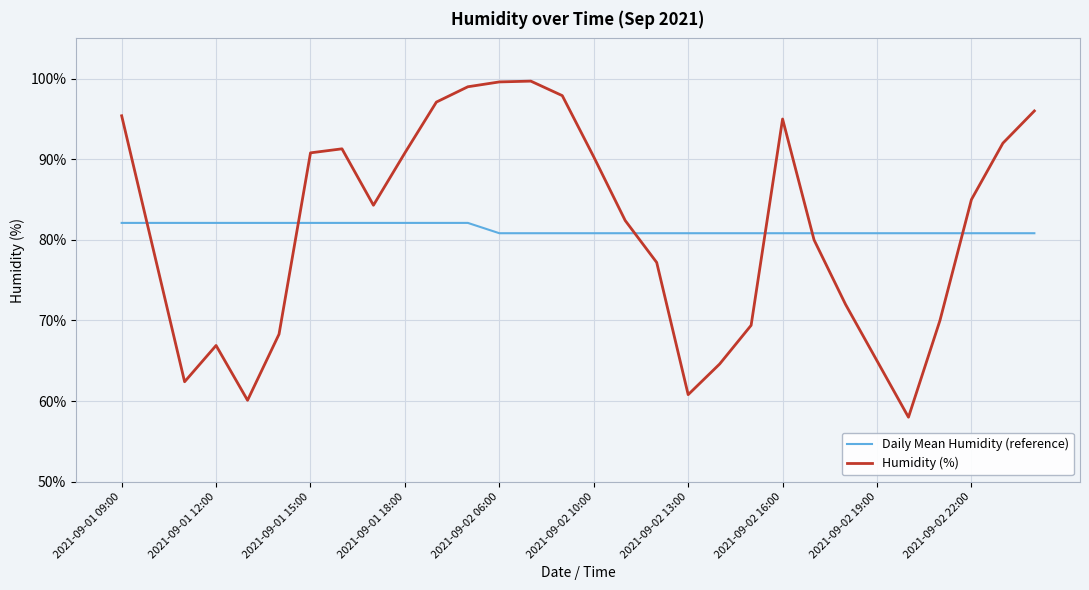

True or false: Humidity (%) and Daily Mean Humidity (reference) cross at least once.

True